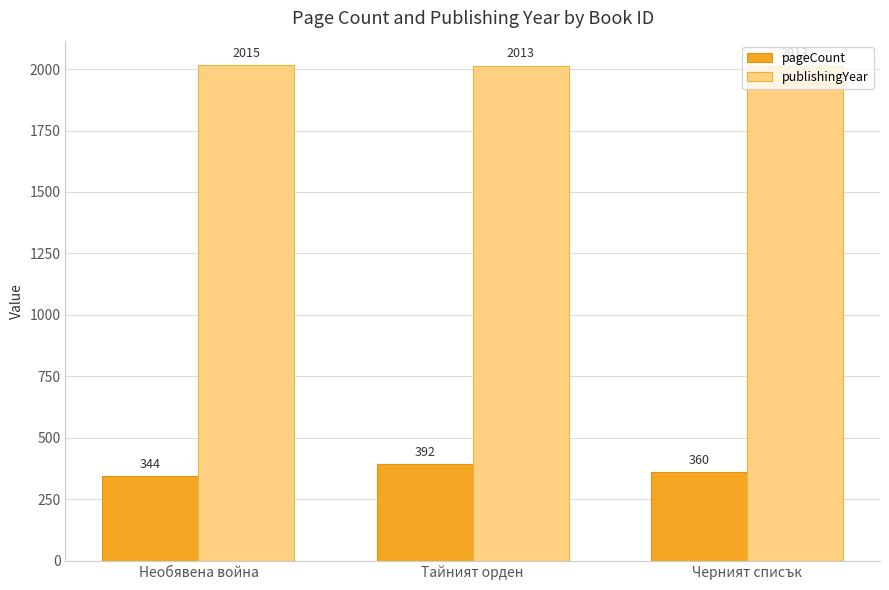

What is the label of the 1st bar from the left?

Необявена война